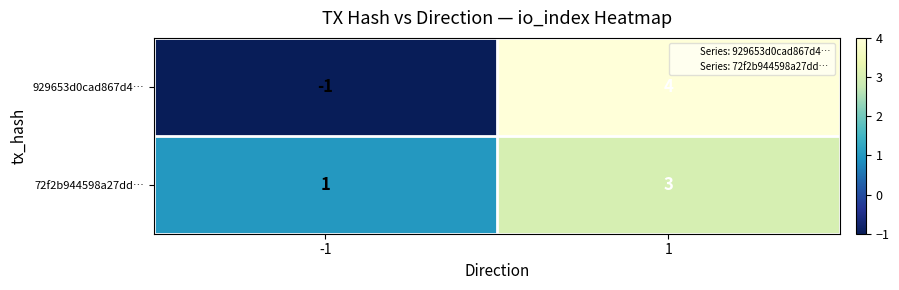

What is the difference between the highest and lowest values at -1?

2